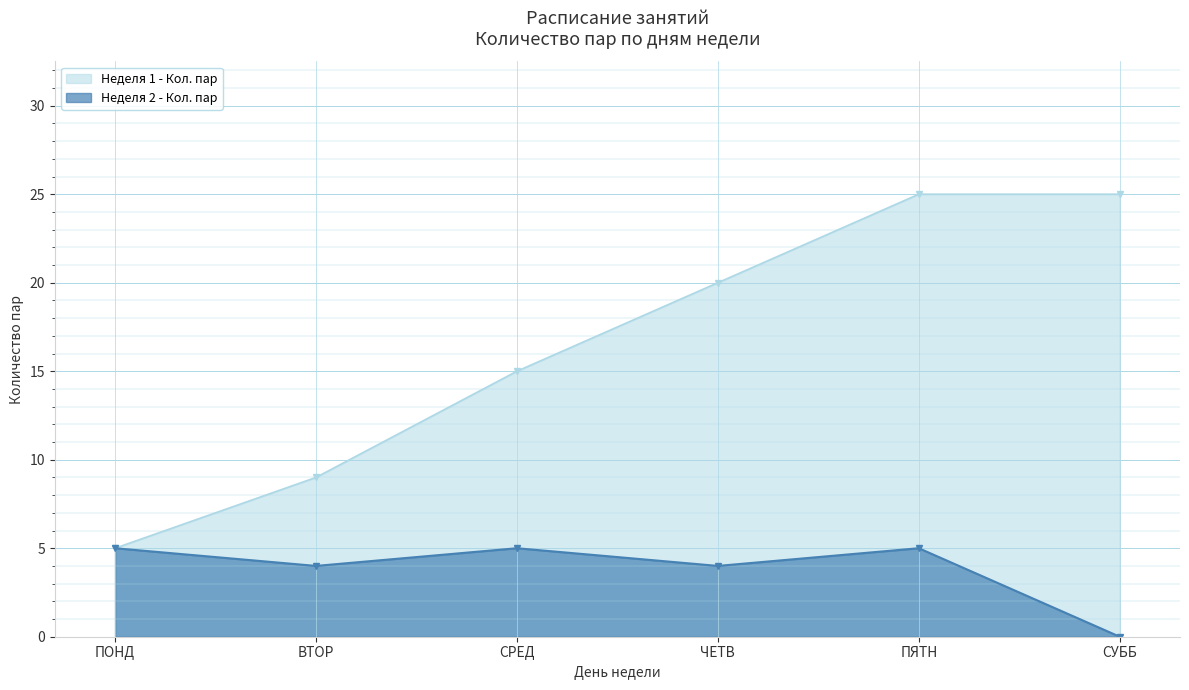

The value at ЧЕТВ is 4. True or false?

True